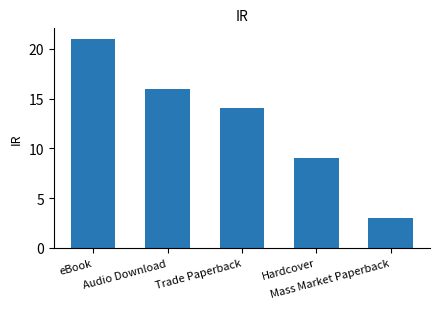

Rank the categories by value from highest to lowest.

eBook, Audio Download, Trade Paperback, Hardcover, Mass Market Paperback